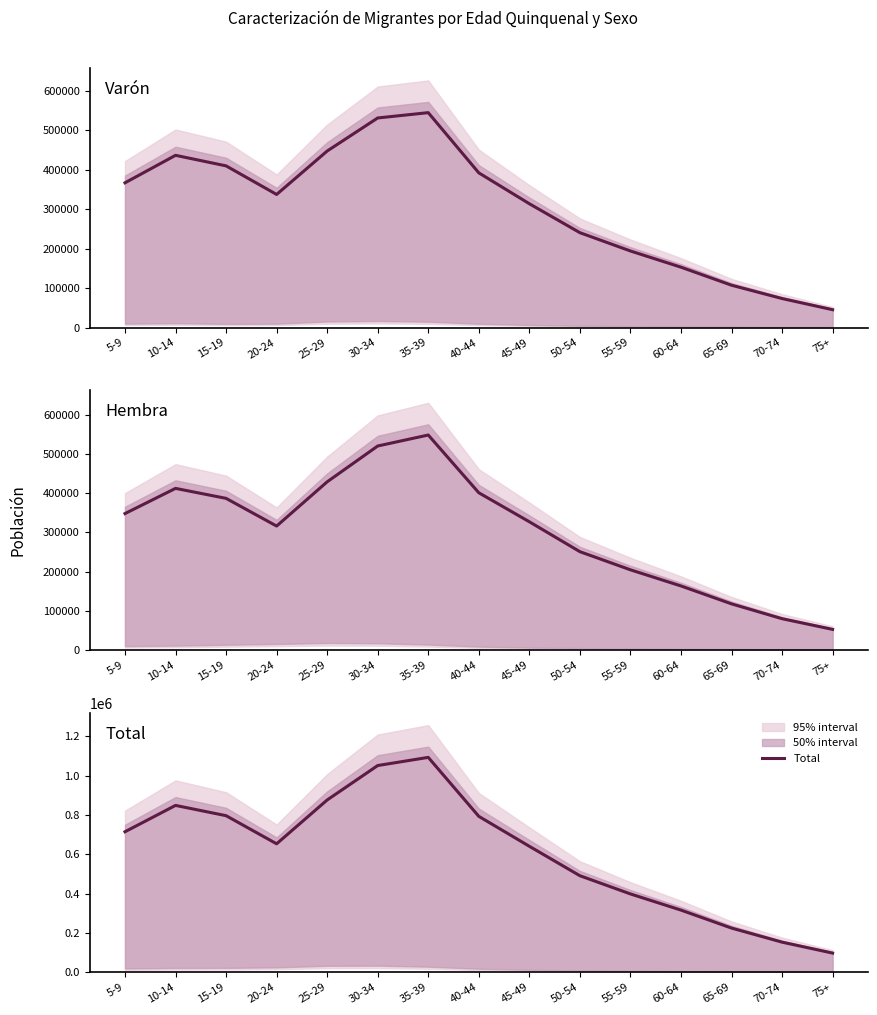

True or false: the data has more than 2 interior local peaks.

False